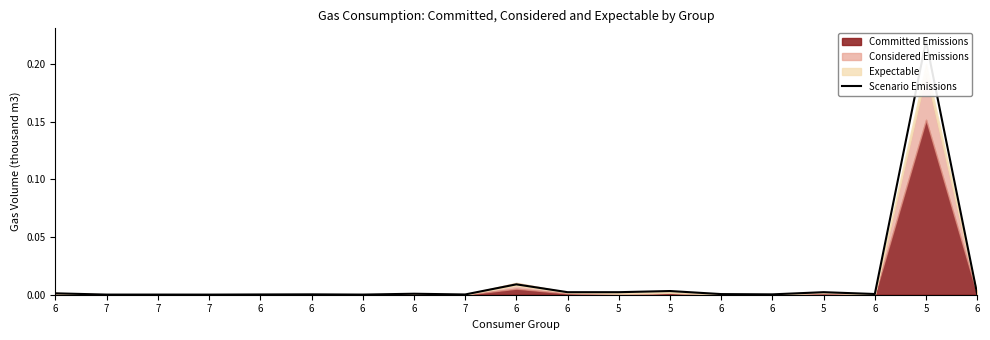

Reading right to left, extract all data points from this chart.

0.0	0.2	0.0	0.0	0.0	0.0	0.0	0.0	0.0	0.0	0.0	0.0	0.0	0.0	0.0	0.0	0.0	0.0	0.0